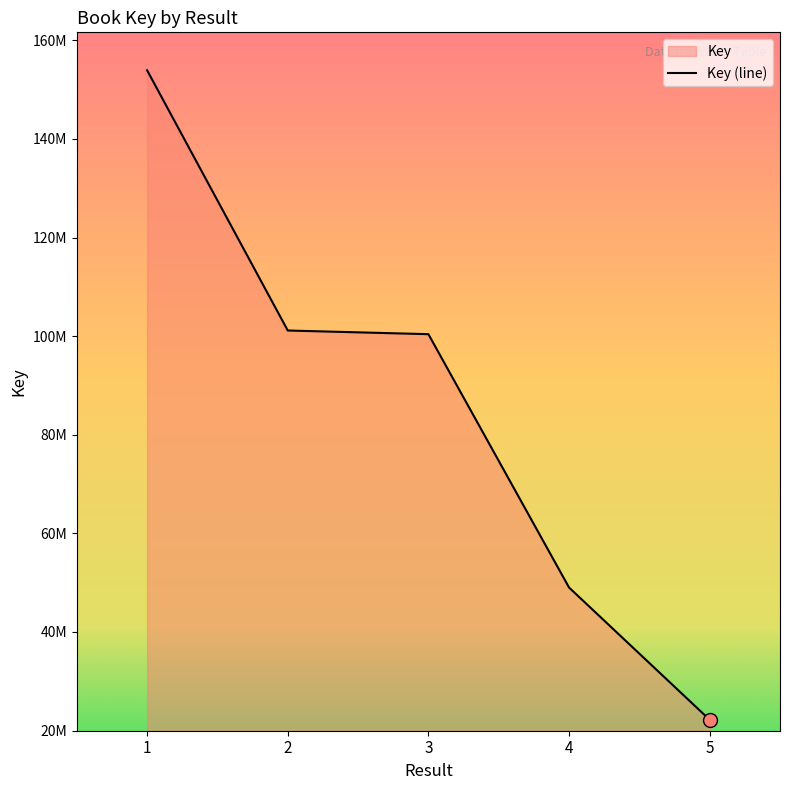

The value at 2 is 141311571. True or false?

False